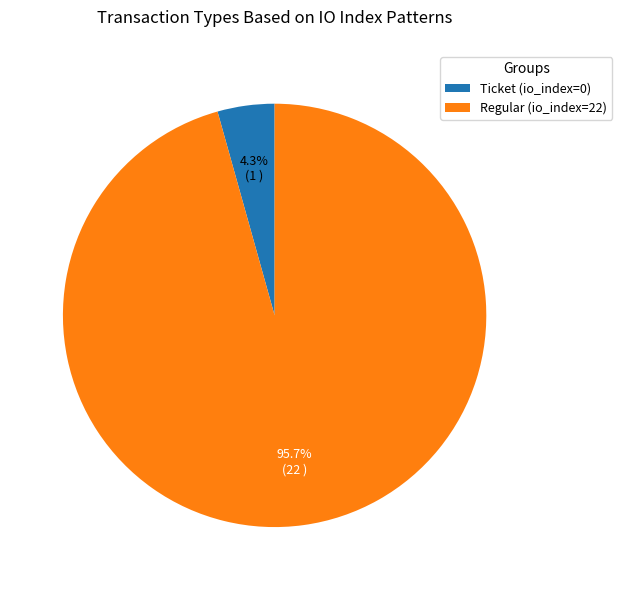

Is it true that Regular (io_index=22) is 88% of the pie?

False